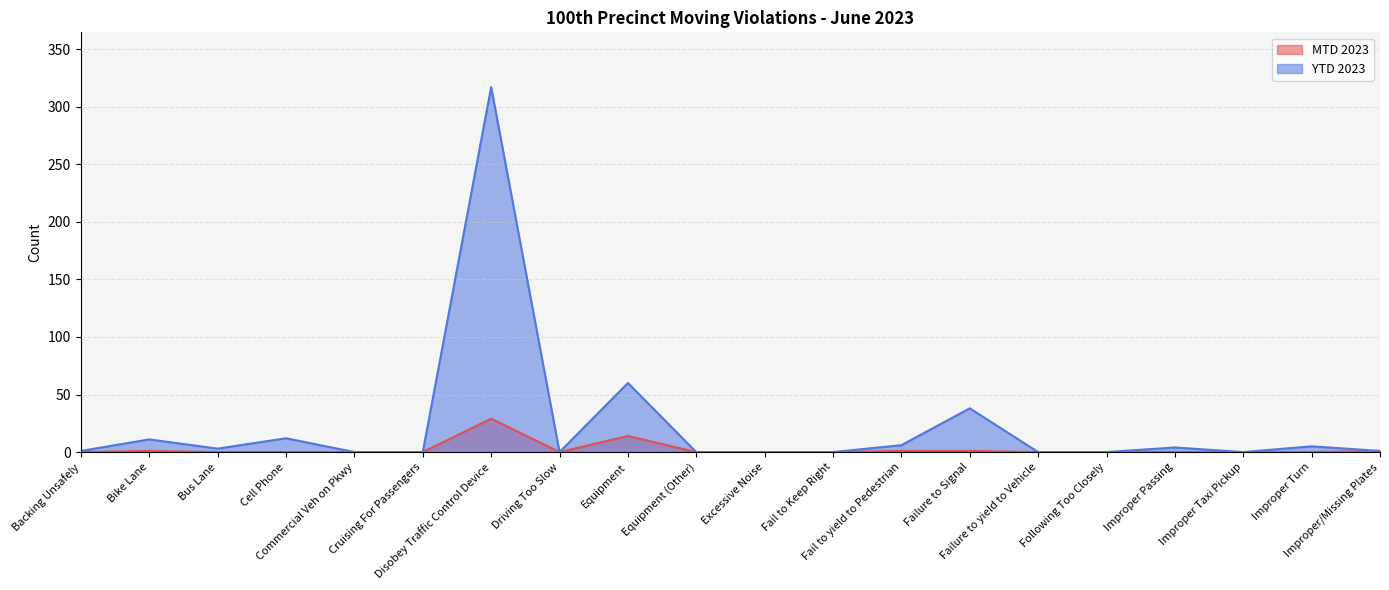

What is the difference between the maximum and minimum values in the MTD 2023 series?

29